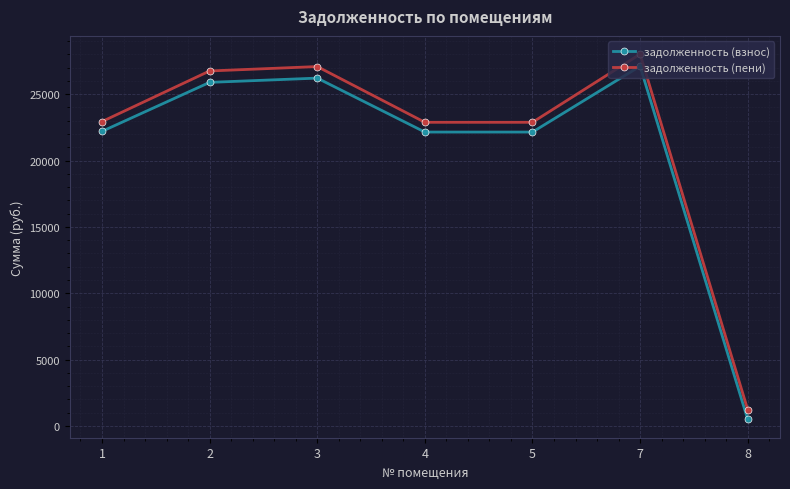

At 8, list the series in order from largest to smallest.

задолженность (пени), задолженность (взнос)